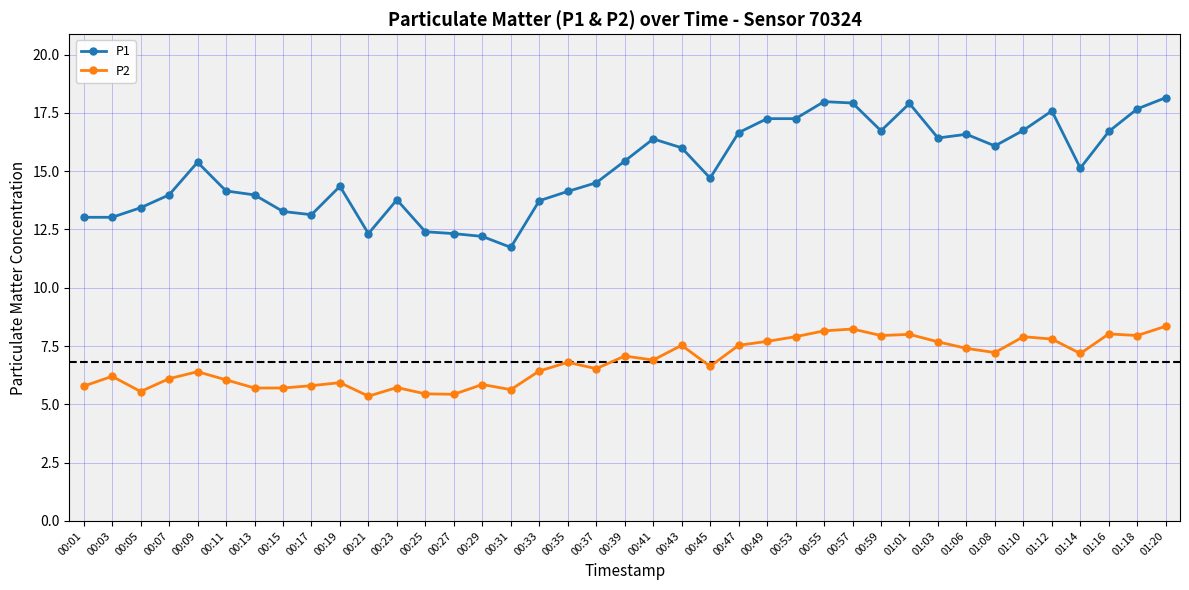

What are all the series names shown in the legend?

P1, P2